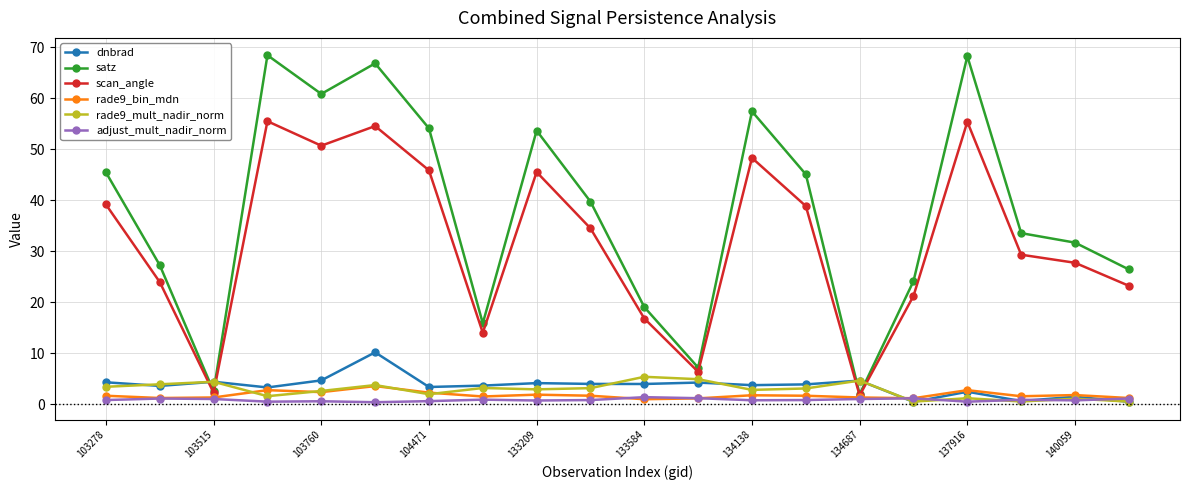

Which series has the largest total across all categories?

satz